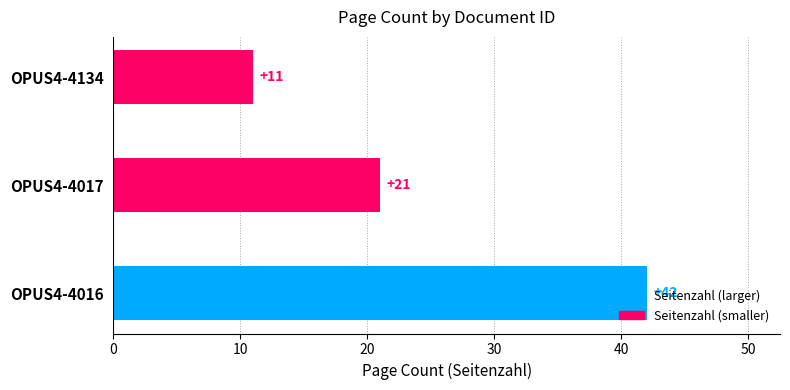

List the labels in order of value, largest first.

OPUS4-4016, OPUS4-4017, OPUS4-4134